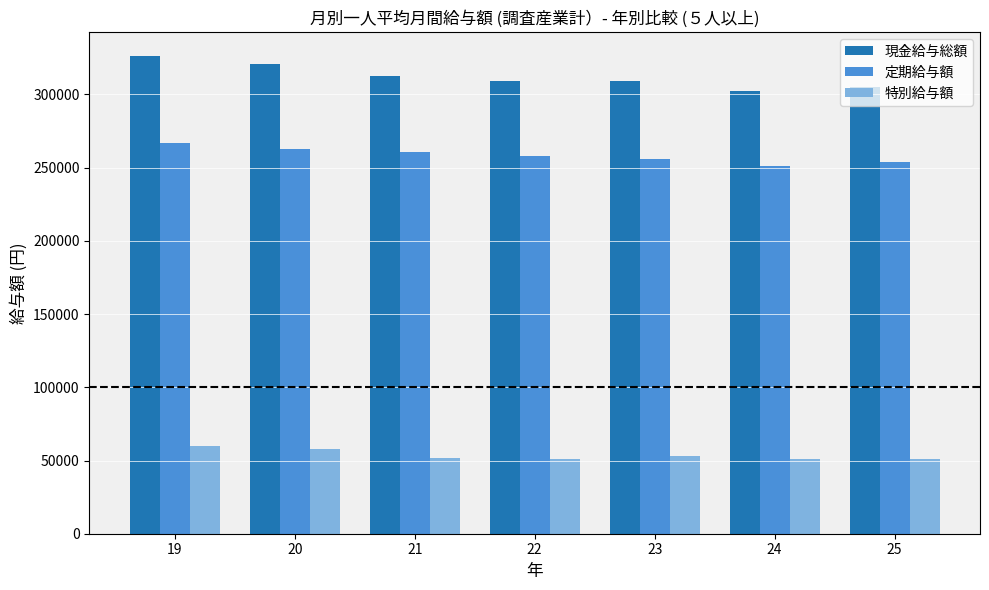

Which series has the widest spread of values?

現金給与総額